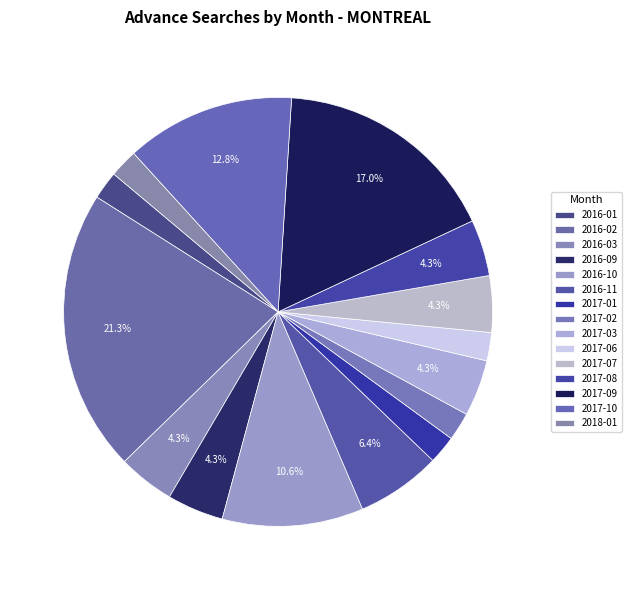

To the nearest percent, what is the difference between the 2016-10 and 2018-01 slice percentages?

9%